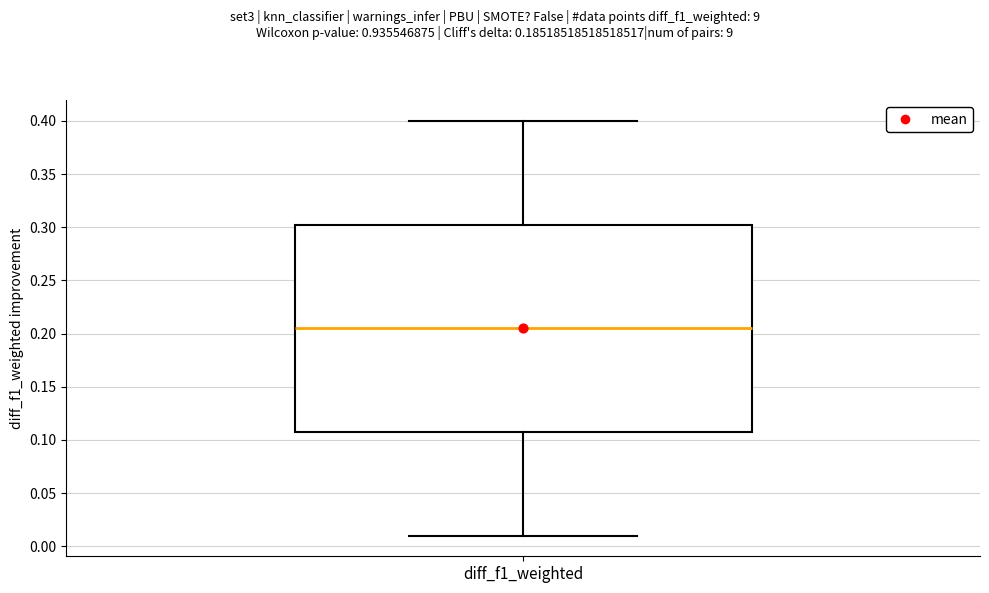

Transcribe this box plot: give where the median line is, the range the box spans, and where the two whiskers end, as read against the y-axis. The values are not printed on the chart, so give them approximately, as read against the axis.

median 0.205, box 0.110 to 0.305, whiskers 0.010 to 0.400